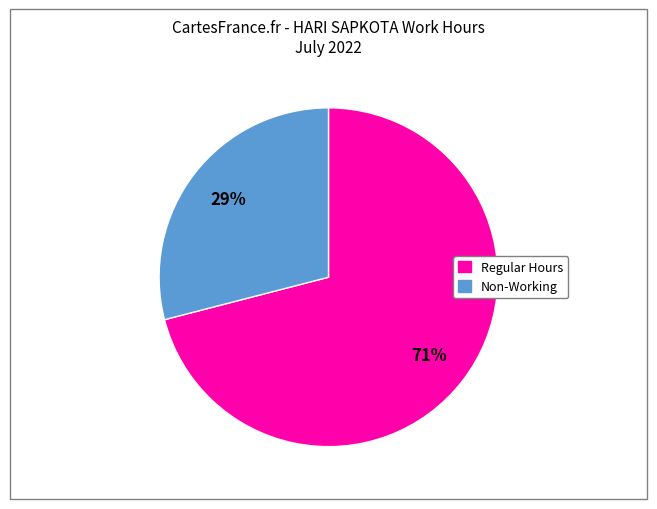

To the nearest percent, what is the difference between the largest and smallest slice percentages?

42%